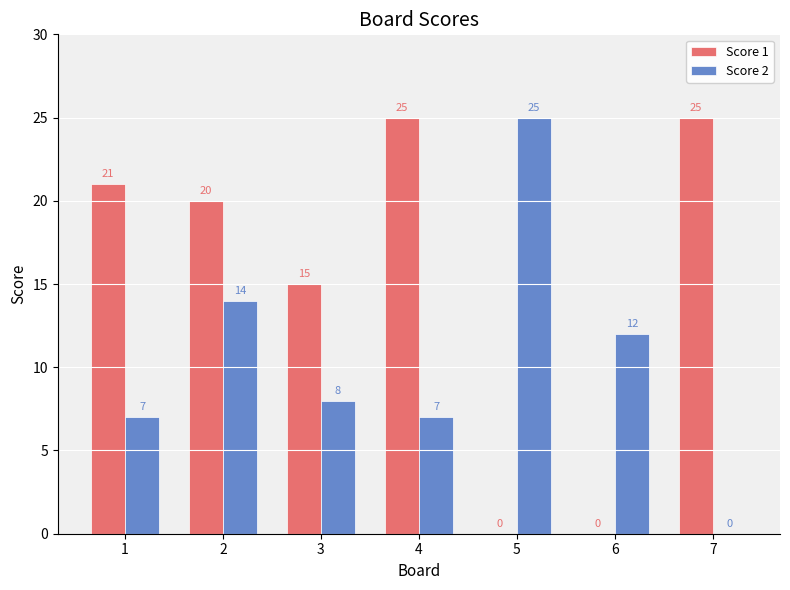

What is the sum of the Score 2 values at 3 and 6?

20